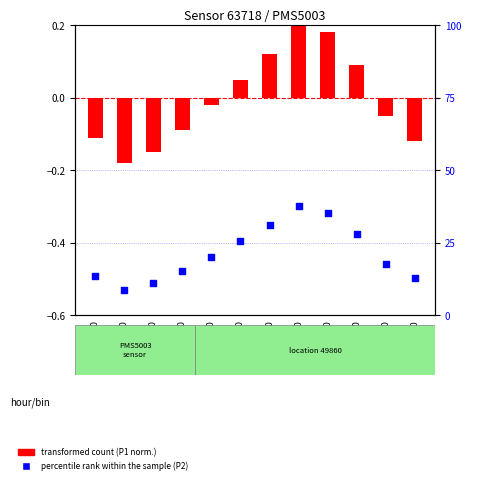

What is the total value across all series at 08:00?

35.4